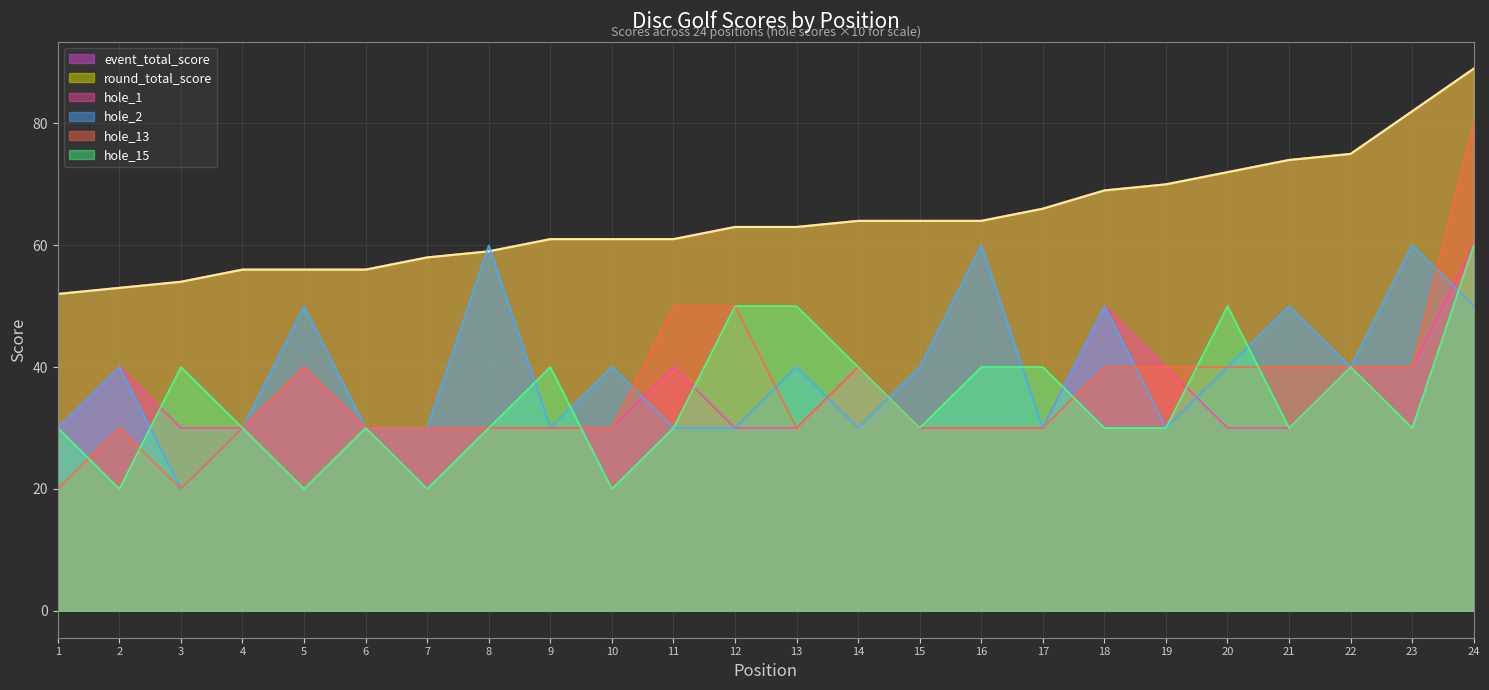

Reading left to right, transcribe all the data shown in this chart.

event_total_score: 52	53	54	56	56	56	58	59	61	61	61	63	63	64	64	64	66	69	70	72	74	75	82	89
round_total_score: 52	53	54	56	56	56	58	59	61	61	61	63	63	64	64	64	66	69	70	72	74	75	82	89
hole_2: 30	40	20	30	50	30	30	60	30	40	30	30	40	30	40	60	30	50	30	40	50	40	60	50
hole_13: 20	30	20	30	40	30	30	30	30	30	50	50	30	40	30	30	30	40	40	40	40	40	40	80
hole_15: 30	20	40	30	20	30	20	30	40	20	30	50	50	40	30	40	40	30	30	50	30	40	30	60
hole_1: 30	40	30	30	40	30	30	30	30	30	40	30	30	40	30	30	30	50	40	30	30	40	40	60